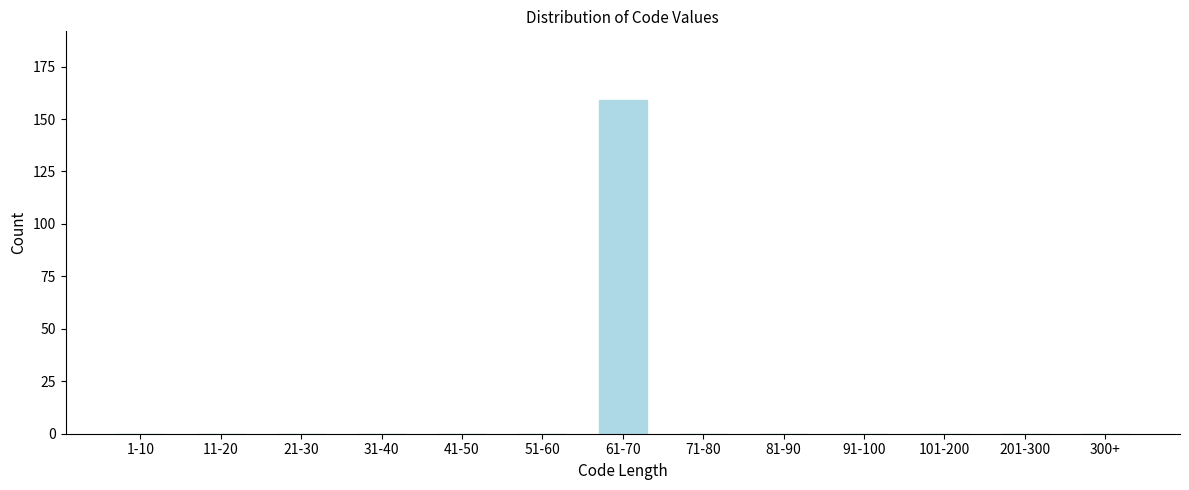

Reading left to right, transcribe all the data shown in this chart.

1-10=0	11-20=0	21-30=0	31-40=0	41-50=0	51-60=0	61-70=159	71-80=0	81-90=0	91-100=0	101-200=0	201-300=0	300+=0